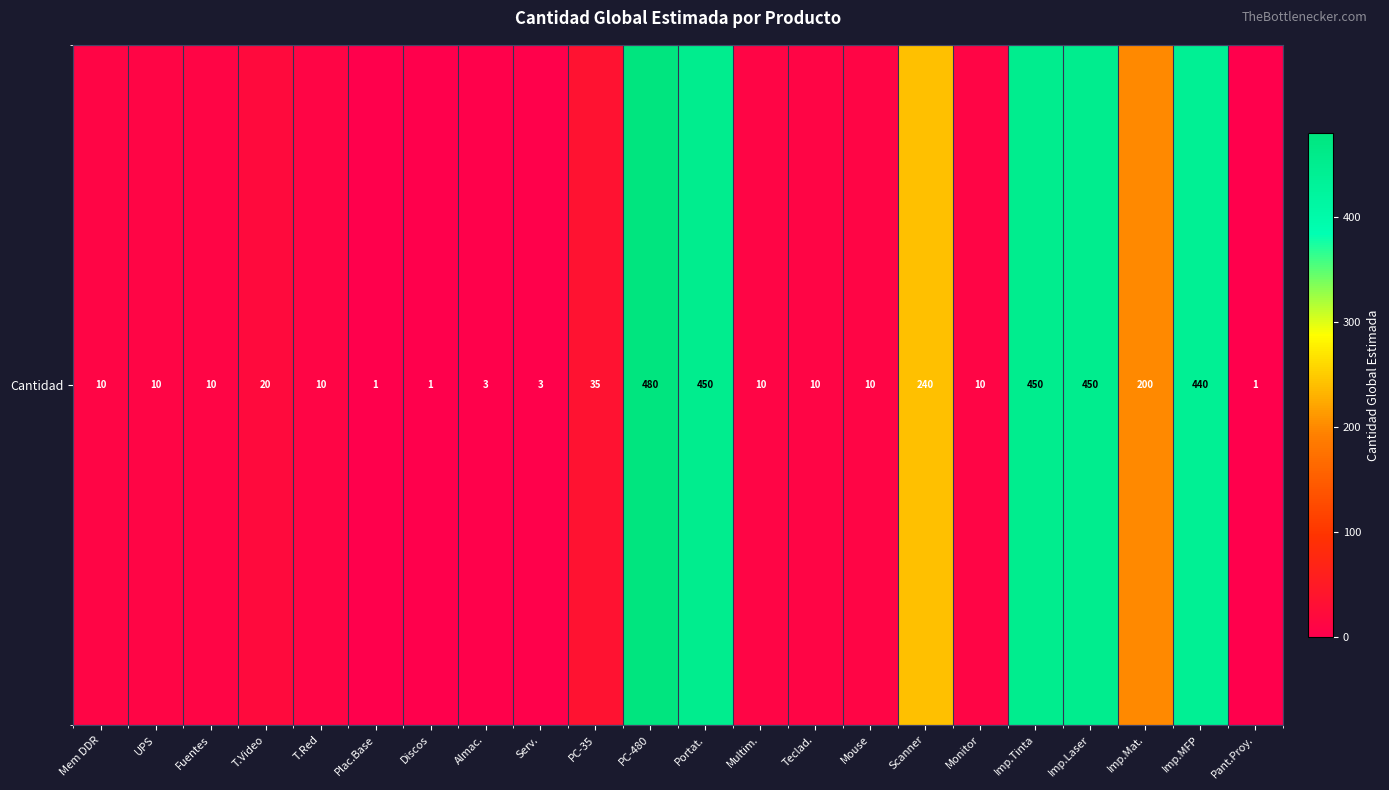

Which category has the lowest value across all series?

Plac.Base